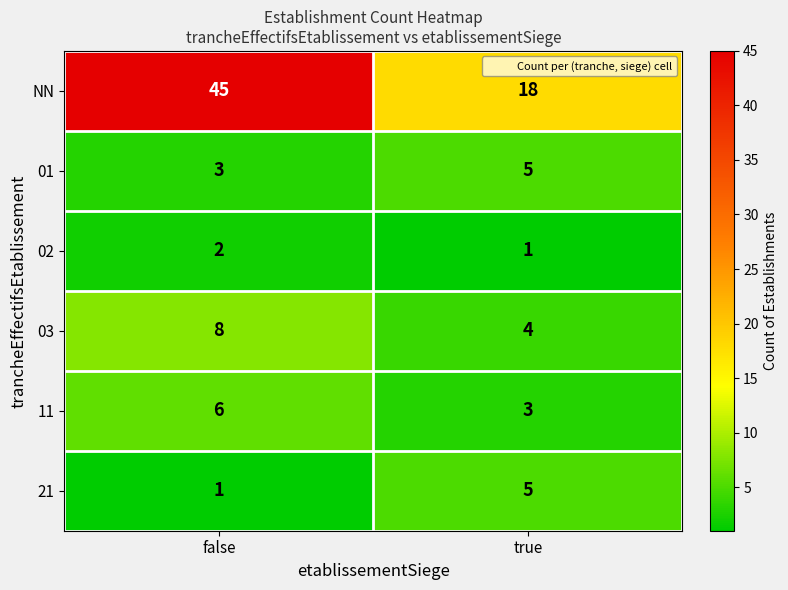

Is the value of 01 at true greater than the value of 11 at true?

Yes